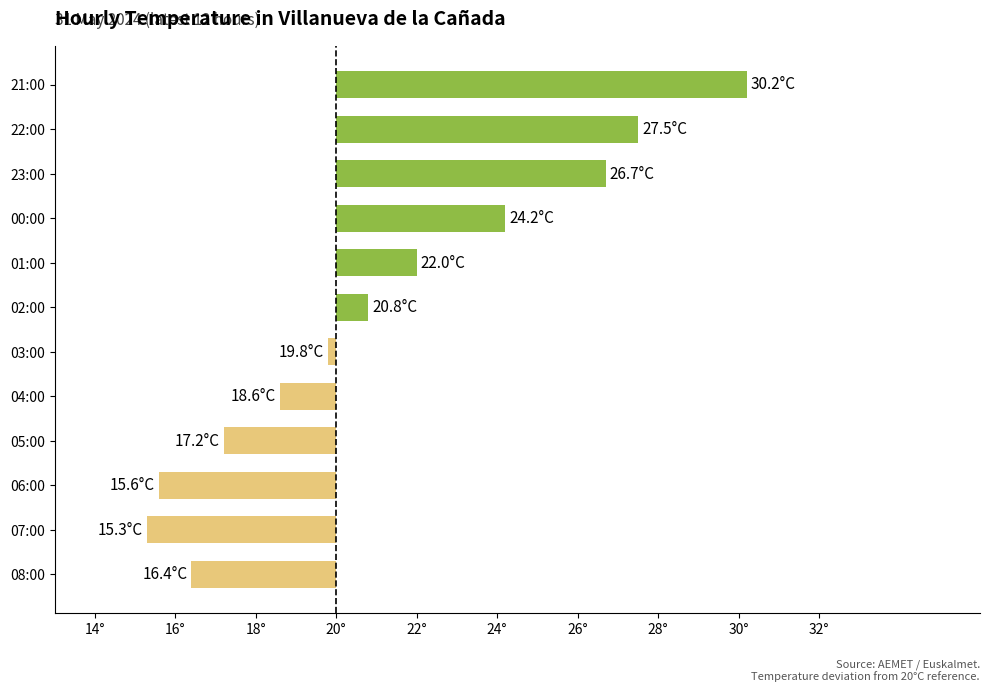

Are the bars horizontal?

Yes